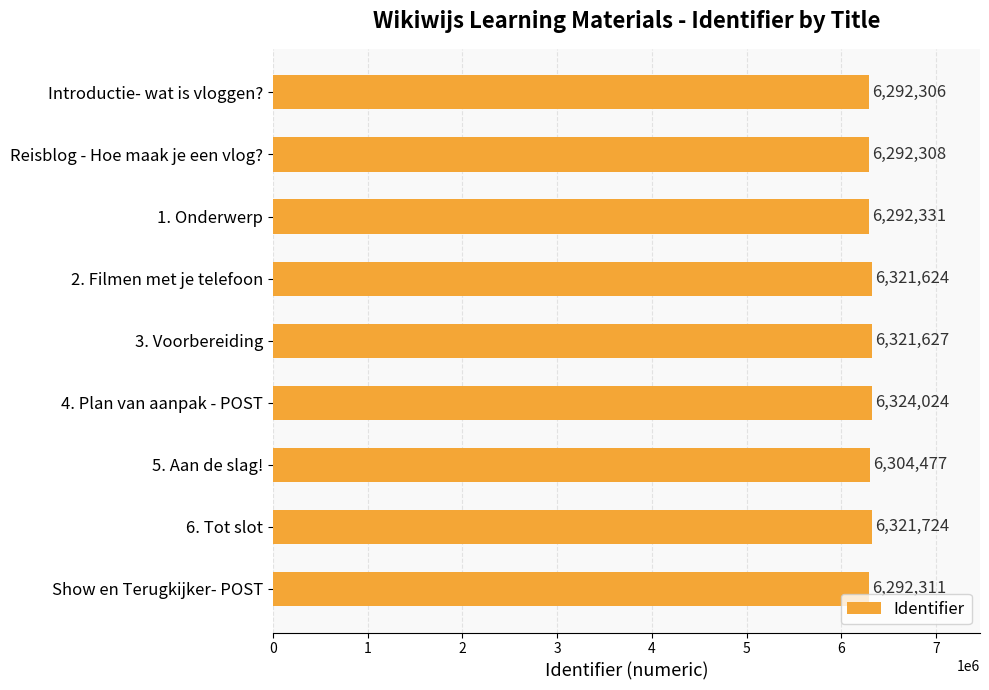

At which category does the chart reach its peak across all series?

4. Plan van aanpak - POST